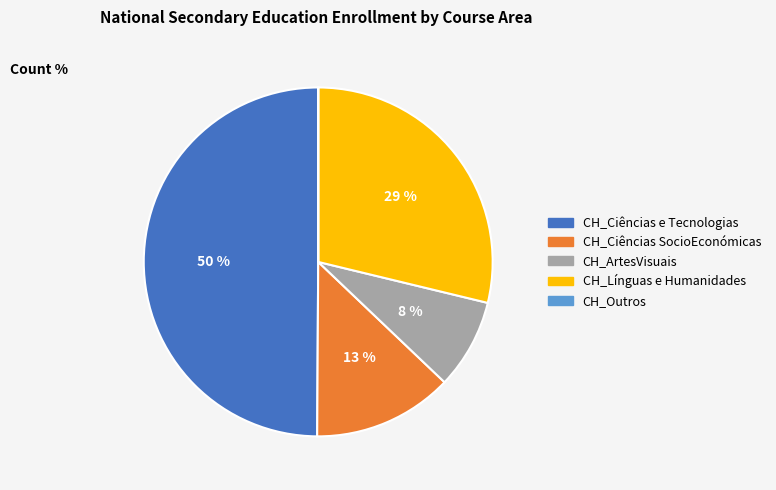

To the nearest percent, what is the difference between the largest and smallest slice percentages?

50%